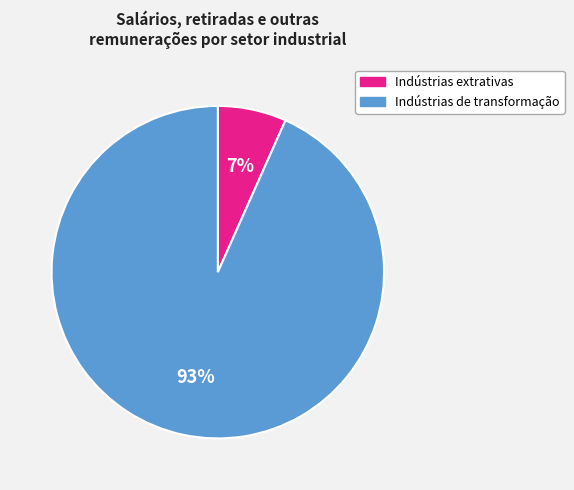

To the nearest percent, what is the combined percentage of Indústrias extrativas and Indústrias de transformação?

100%